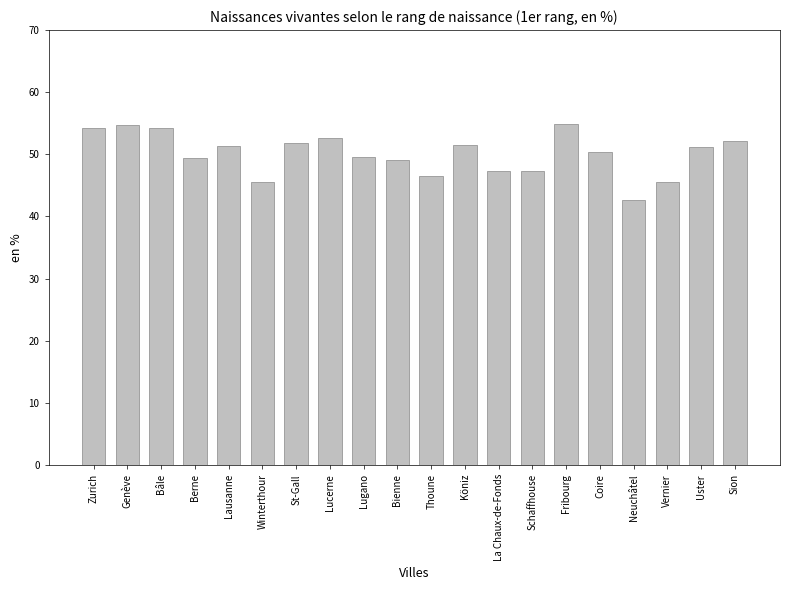

Does the chart contain any negative values?

No